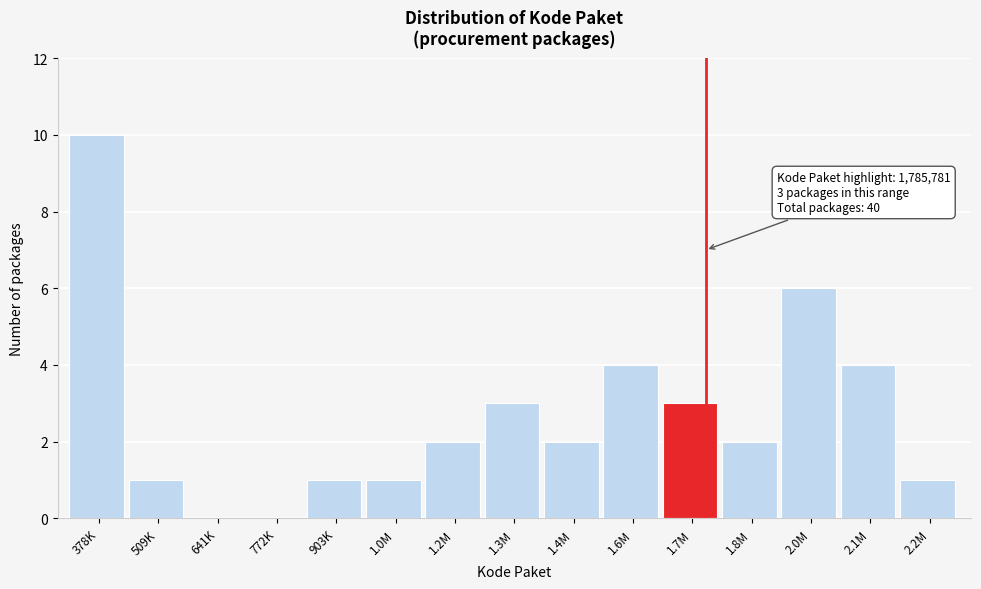

Reading right to left, list all the values displayed in this chart.

2.2M=1	2.1M=4	2.0M=6	1.8M=2	1.7M=3	1.6M=4	1.4M=2	1.3M=3	1.2M=2	1.0M=1	903K=1	772K=0	641K=0	509K=1	378K=10